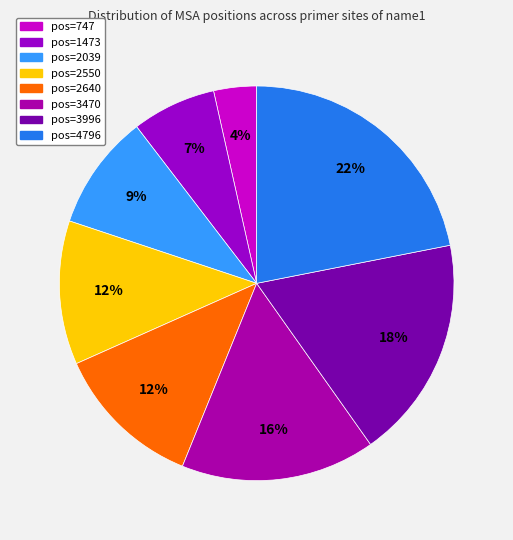

What percentage is the pos=4796 slice, to the nearest percent?

22%